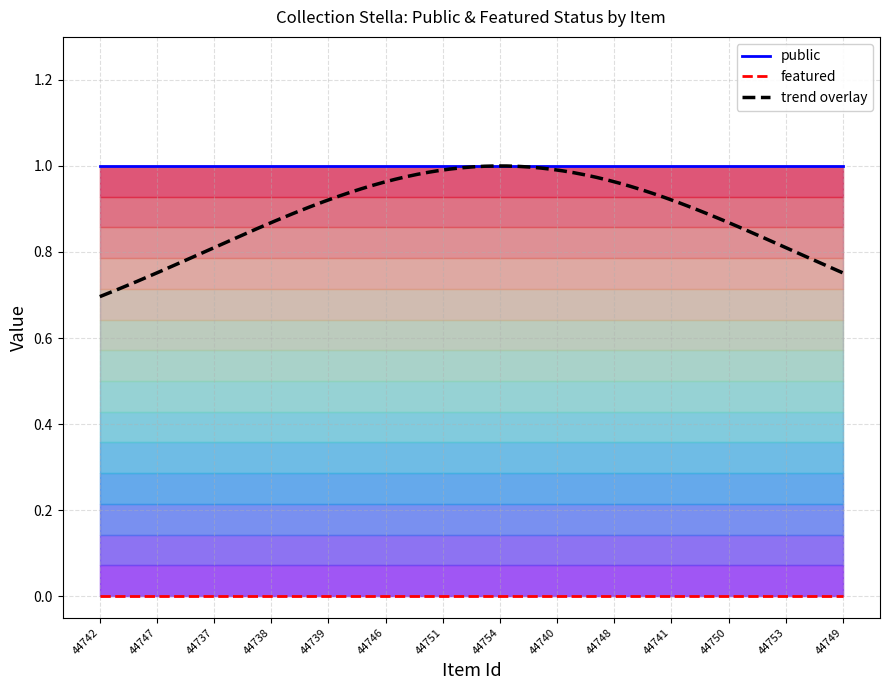

Which series has the largest total across all categories?

public